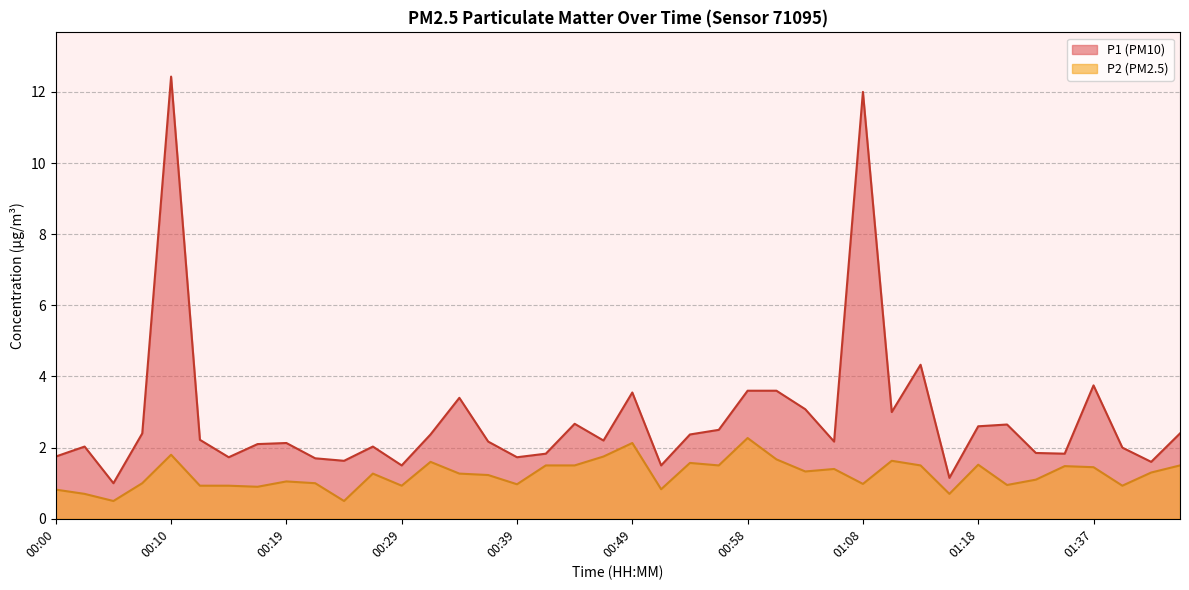

True or false: P1 has more than 1 points higher than both neighbors.

True